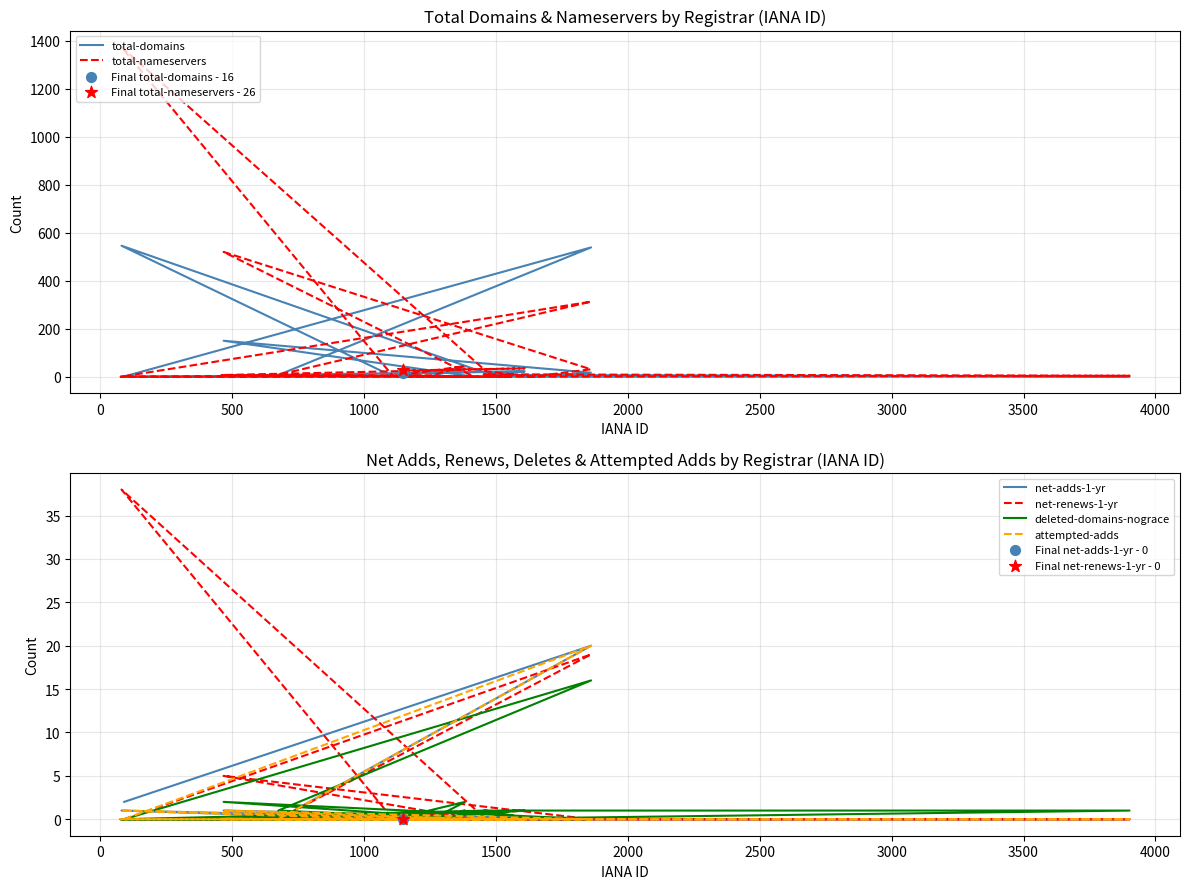

Which series has the widest spread of Y values?

total-nameservers